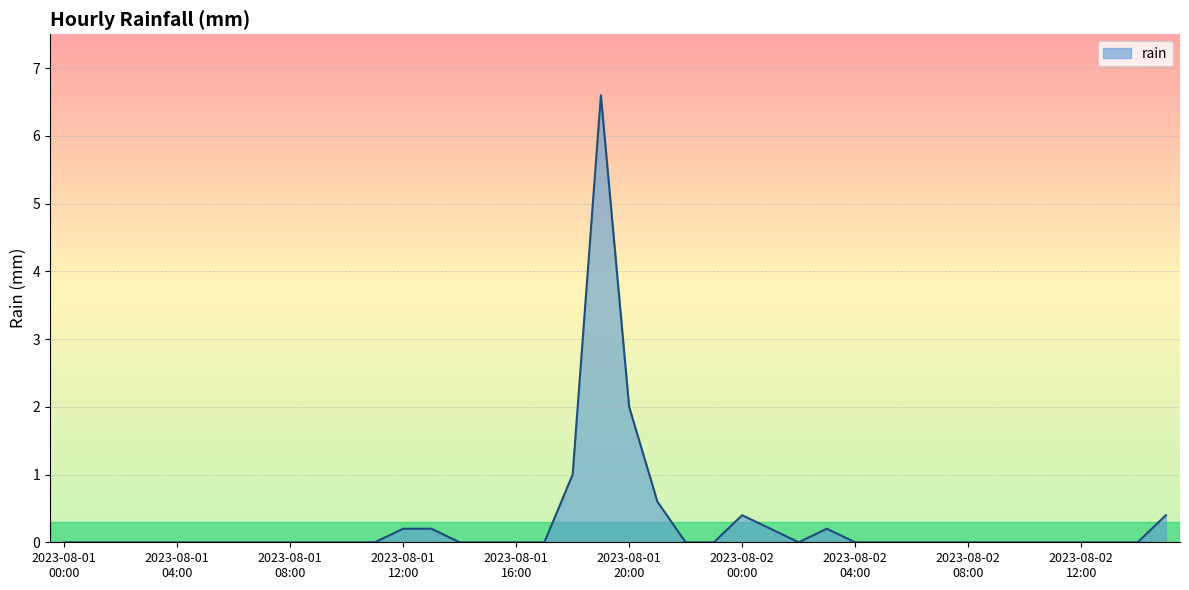

What is the difference between the maximum and minimum values?

6.6